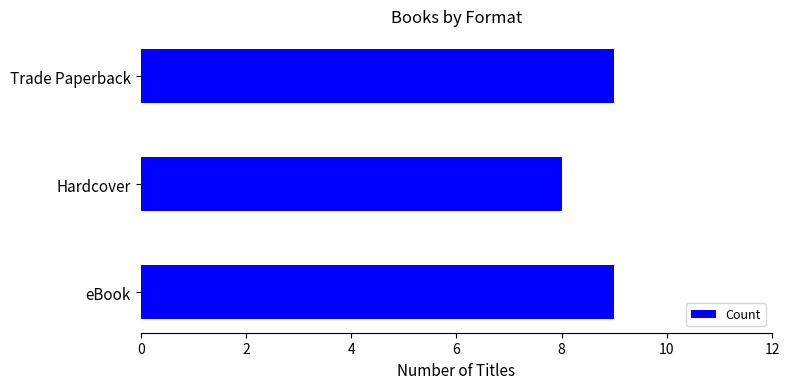

Which label corresponds to the smallest value in the chart?

Hardcover